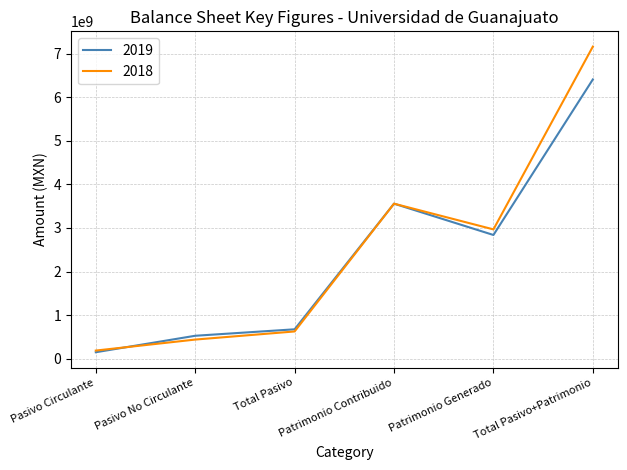

At which category is the sum across all series the highest?

Total Pasivo+Patrimonio